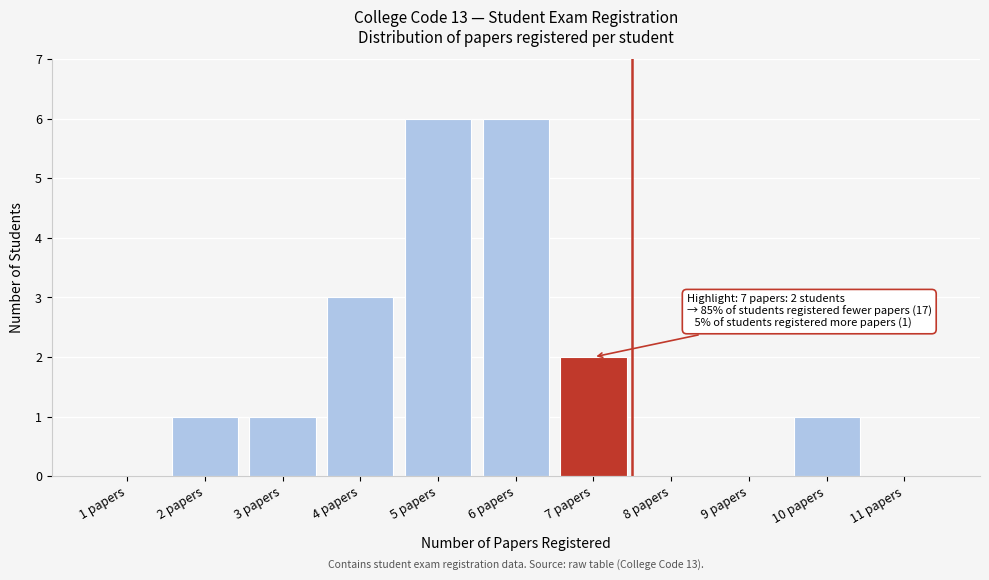

Reading right to left, transcribe all the data shown in this chart.

11 papers=0	10 papers=1	9 papers=0	8 papers=0	7 papers=2	6 papers=6	5 papers=6	4 papers=3	3 papers=1	2 papers=1	1 papers=0